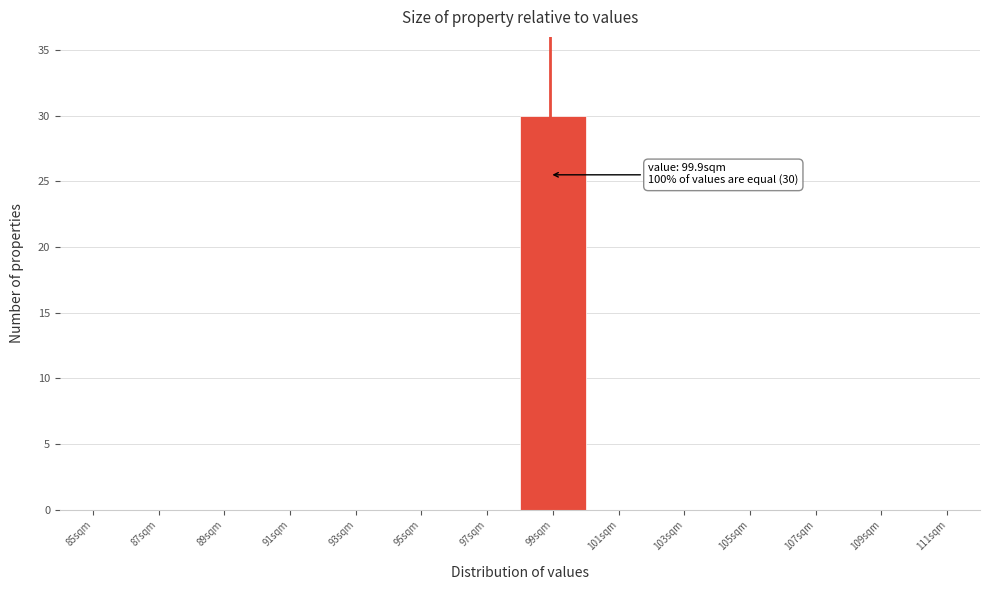

Reading right to left, extract all data points from this chart.

111sqm=0	109sqm=0	107sqm=0	105sqm=0	103sqm=0	101sqm=0	99sqm=30	97sqm=0	95sqm=0	93sqm=0	91sqm=0	89sqm=0	87sqm=0	85sqm=0